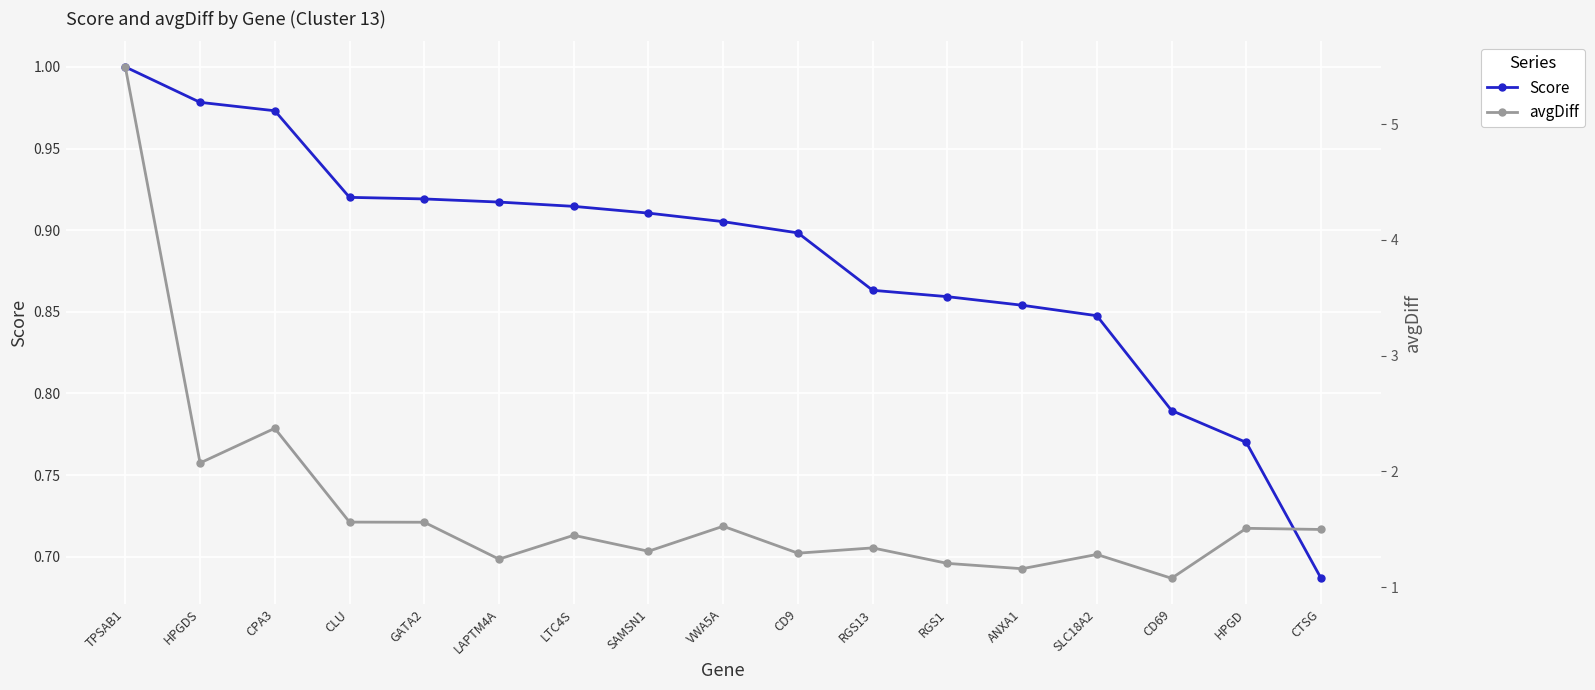

Which series has the largest range (max minus min)?

avgDiff